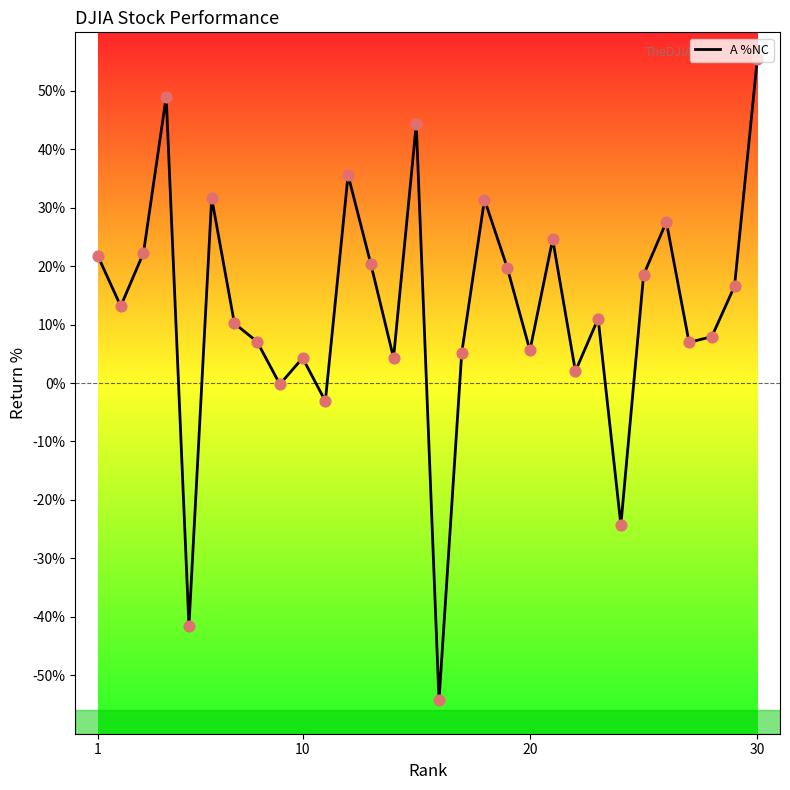

Does the chart have visible grid lines?

No